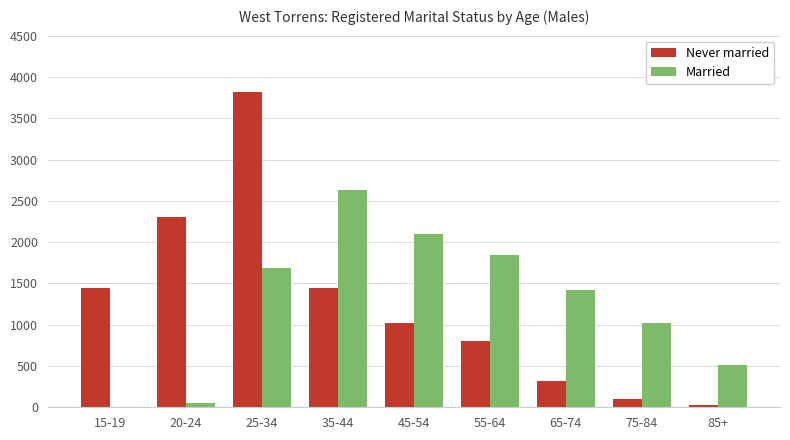

At which label is Never married closest to 1924?

20-24